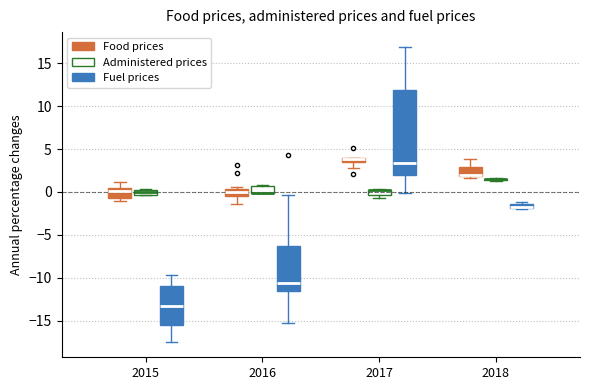

Comparing the boxes themselves (not the whiskers), which one is the tallest?

2017 (Fuel prices)